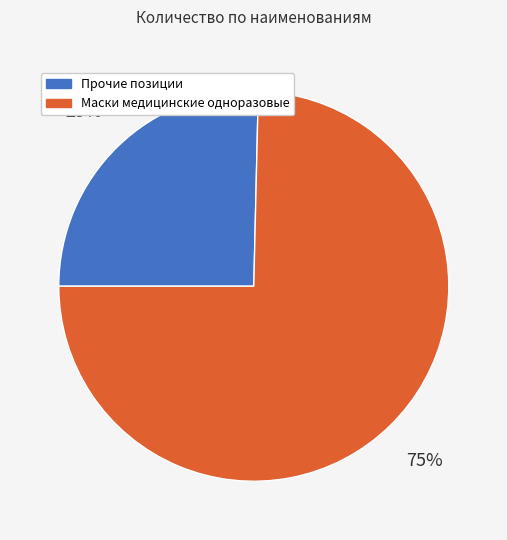

Is it true that Маски медицинские одноразовые is 69% of the pie?

False